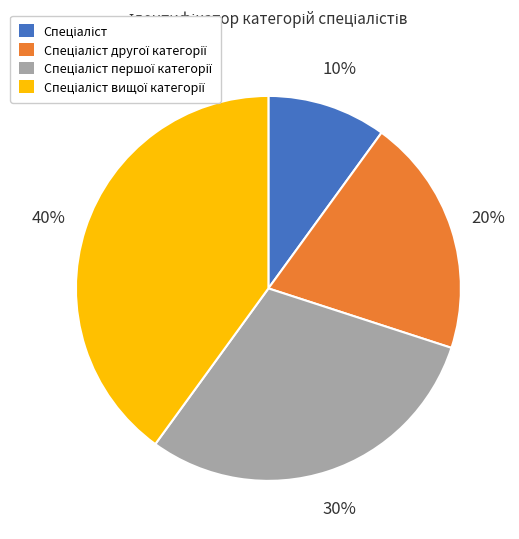

To the nearest percent, what is the average slice percentage?

25%